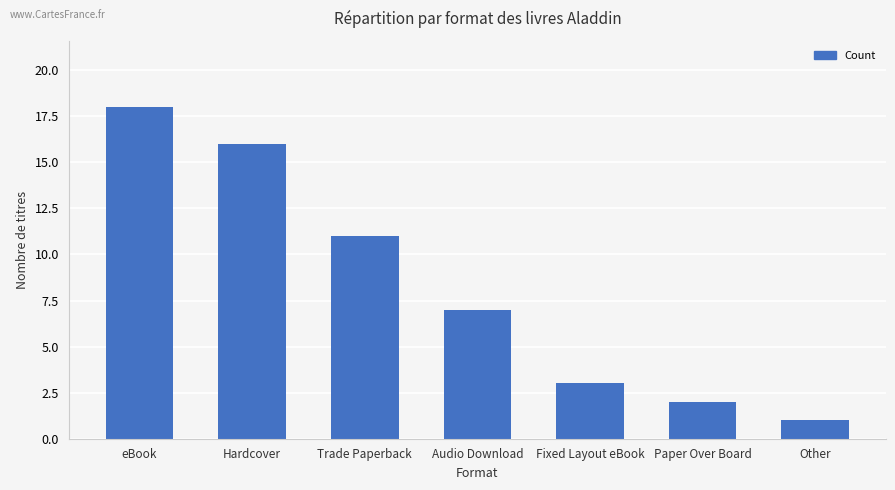

Which label corresponds to the smallest value in the chart?

Other